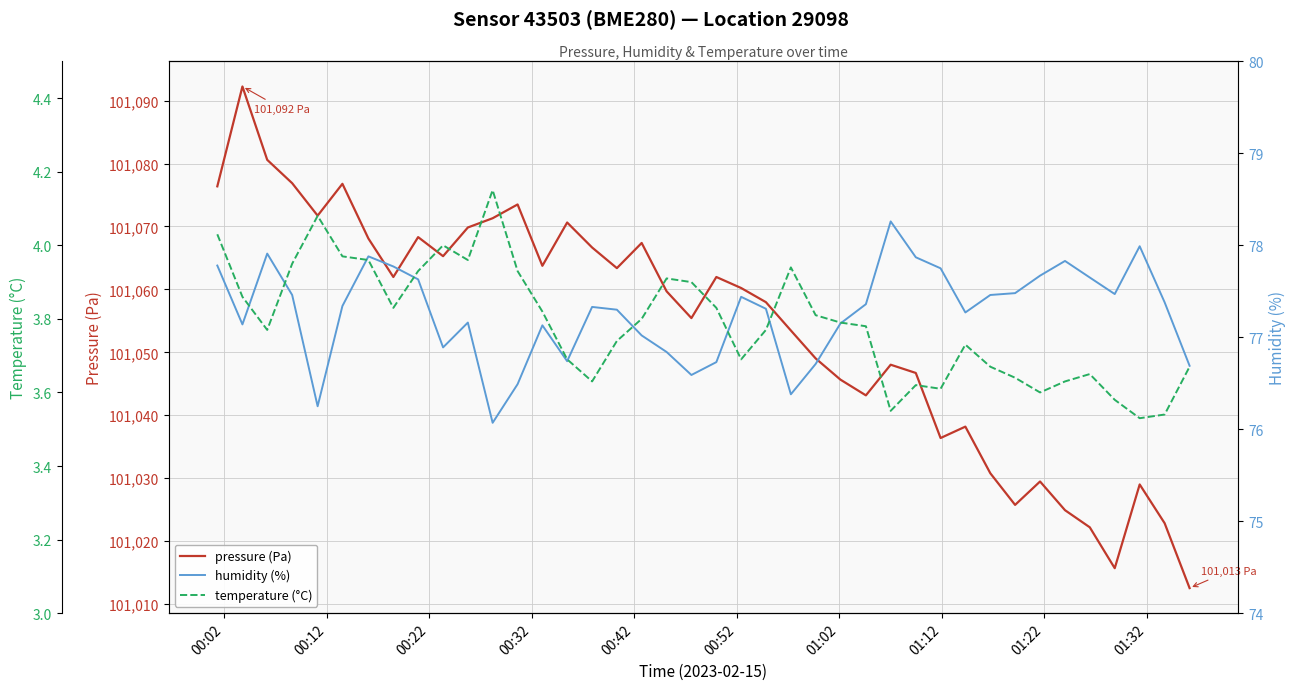

What is the smallest value displayed?

3.5